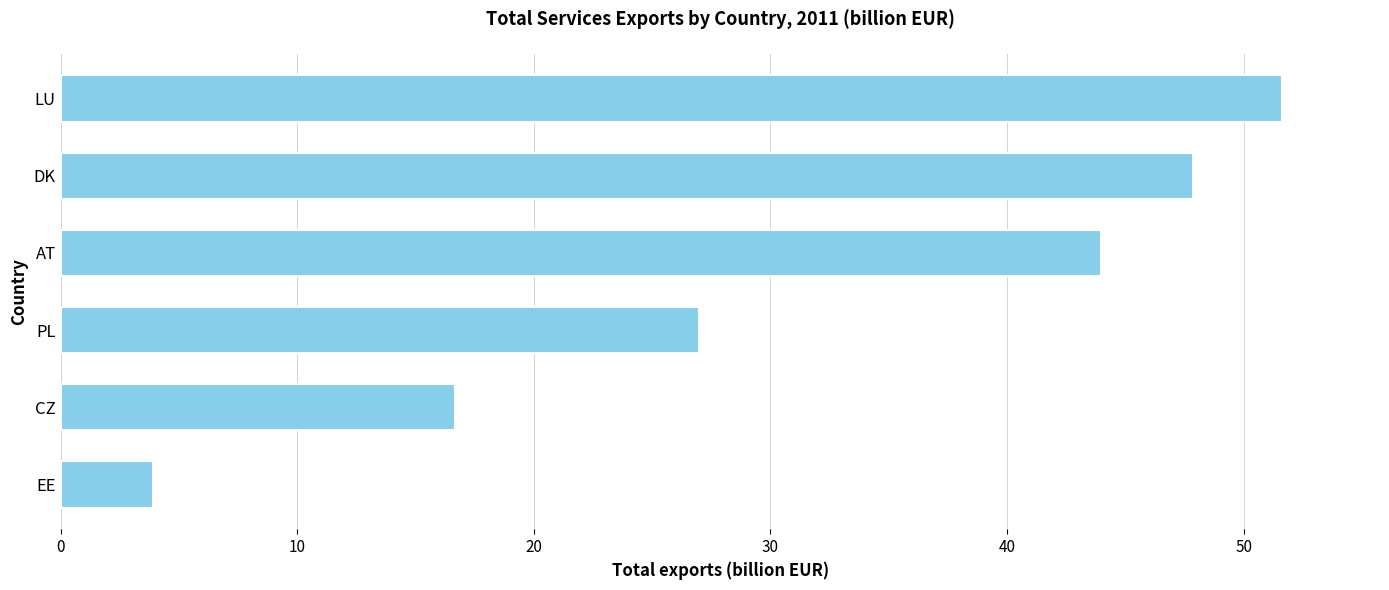

Is it true that the value at EE is 5.9?

False